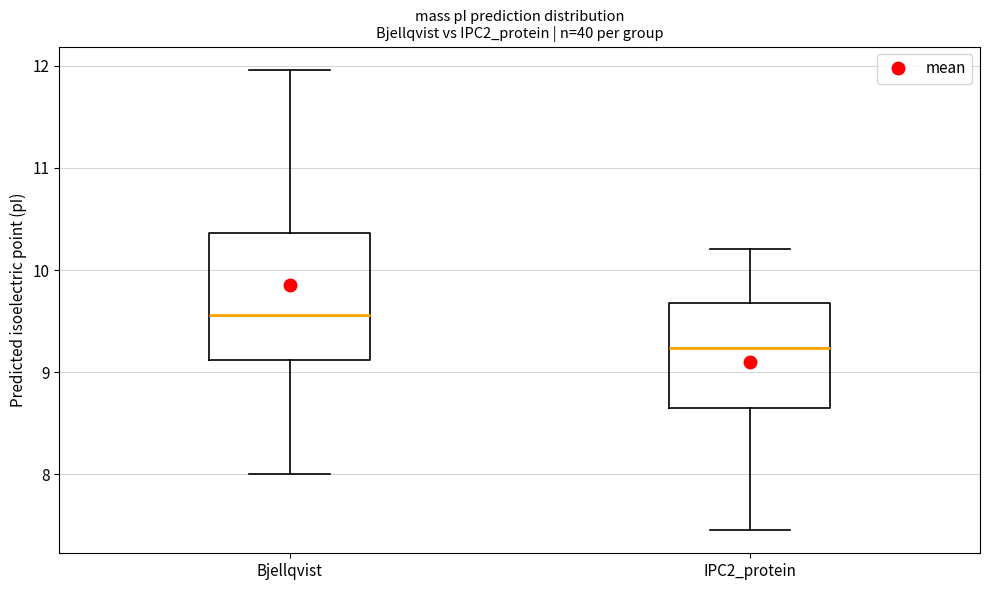

Which box's median line is the highest?

Bjellqvist